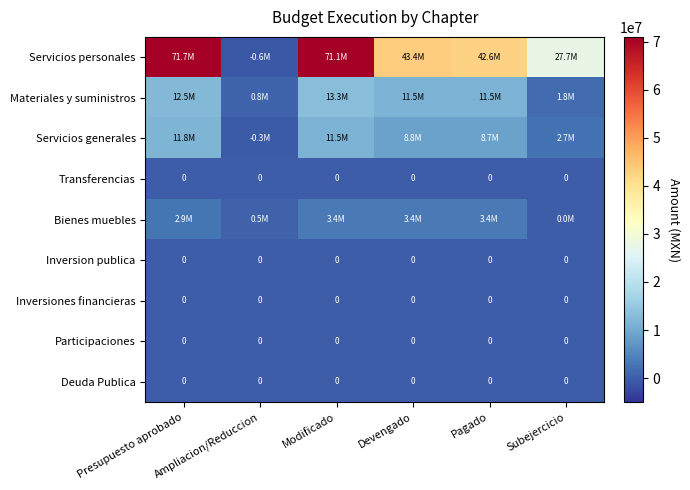

Which label corresponds to the smallest value in the chart?

Ampliacion/Reduccion